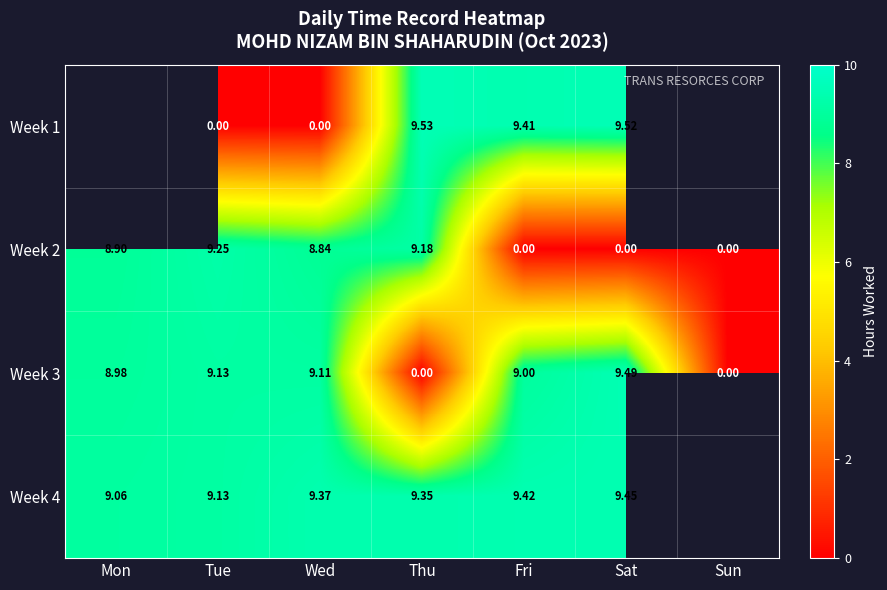

Is the value of Week 2 at Sat greater than the value of Week 4 at Fri?

No